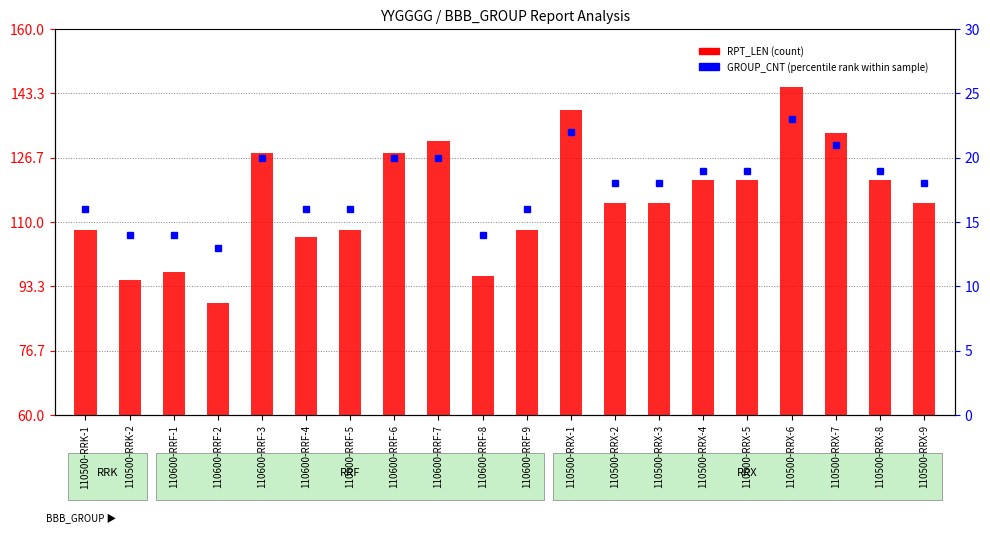

What is the sum of all GROUP_CNT (percentile rank) values?

2386.7